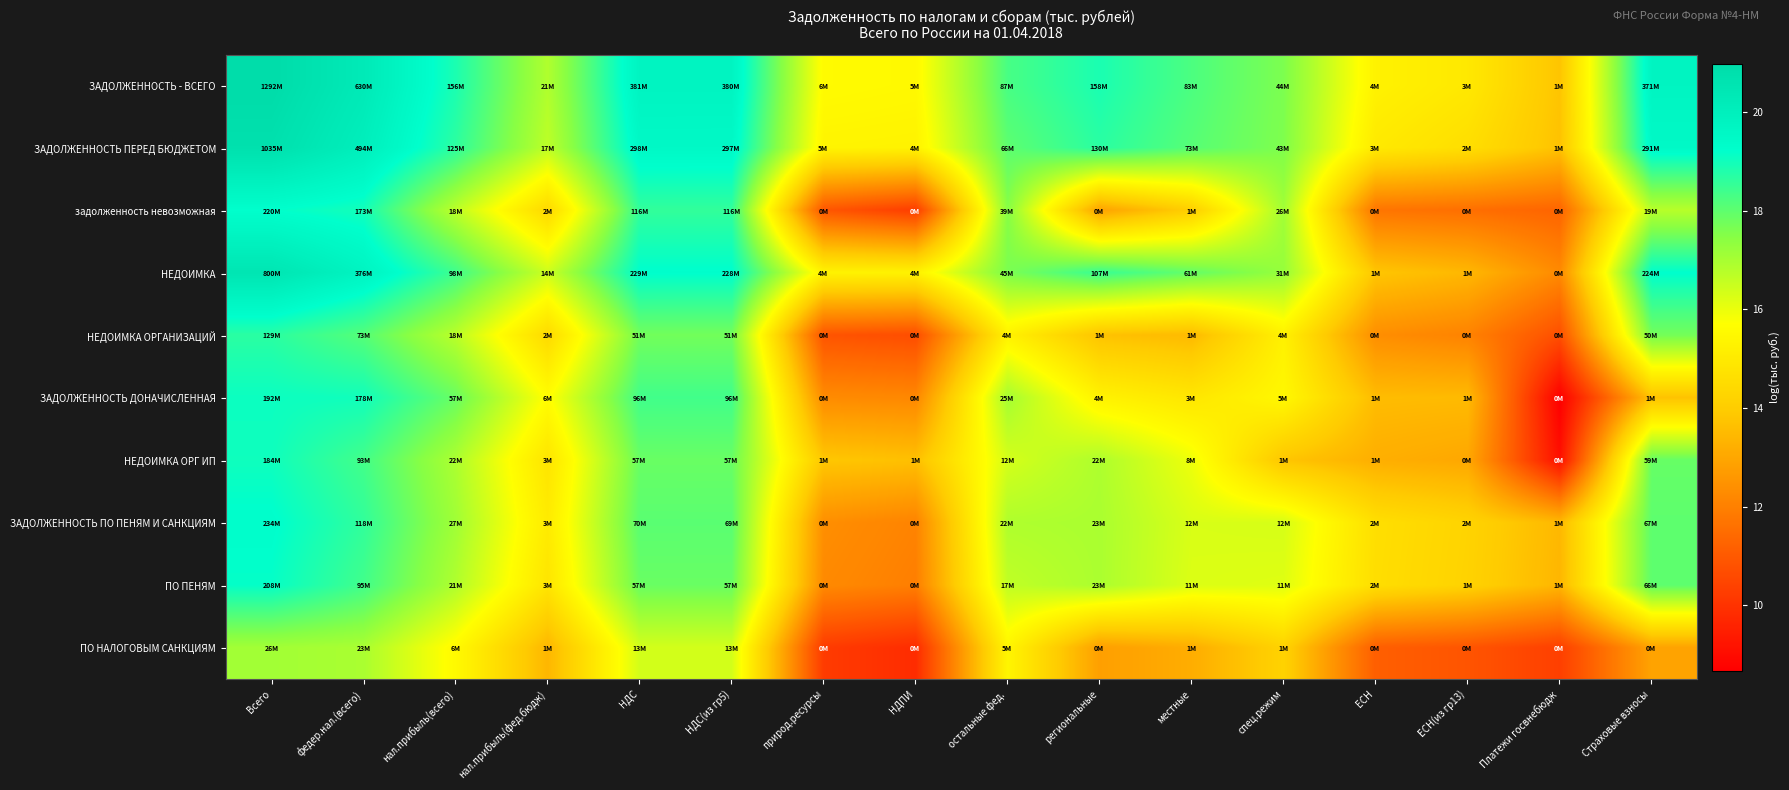

Reading left to right, extract all data points from this chart.

ЗАДОЛЖЕННОСТЬ - ВСЕГО: Всего=21.0	федер.нал.(всего)=20.3	нал.прибыль(всего)=18.9	нал.прибыль(фед.бюдж)=16.9	НДС=19.8	НДС(из гр5)=19.8	природ.ресурсы=15.6	НДПИ=15.5	остальные фед.=18.3	региональные=18.9	местные=18.2	спец.режим=17.6	ЕСН=15.3	ЕСН(из гр13)=14.9	Платежи госвнебюдж=13.8	Страховые взносы=19.7
ЗАДОЛЖЕННОСТЬ ПЕРЕД БЮДЖЕТОМ: Всего=20.8	федер.нал.(всего)=20.0	нал.прибыль(всего)=18.6	нал.прибыль(фед.бюдж)=16.7	НДС=19.5	НДС(из гр5)=19.5	природ.ресурсы=15.4	НДПИ=15.3	остальные фед.=18.0	региональные=18.7	местные=18.1	спец.режим=17.6	ЕСН=15.0	ЕСН(из гр13)=14.6	Платежи госвнебюдж=13.7	Страховые взносы=19.5
задолженность невозможная: Всего=19.2	федер.нал.(всего)=19.0	нал.прибыль(всего)=16.7	нал.прибыль(фед.бюдж)=14.4	НДС=18.6	НДС(из гр5)=18.6	природ.ресурсы=10.9	НДПИ=10.3	остальные фед.=17.5	региональные=12.9	местные=14.1	спец.режим=17.1	ЕСН=11.7	ЕСН(из гр13)=11.6	Платежи госвнебюдж=11.3	Страховые взносы=16.8
НЕДОИМКА: Всего=20.5	федер.нал.(всего)=19.7	нал.прибыль(всего)=18.4	нал.прибыль(фед.бюдж)=16.5	НДС=19.2	НДС(из гр5)=19.2	природ.ресурсы=15.3	НДПИ=15.3	остальные фед.=17.6	региональные=18.5	местные=17.9	спец.режим=17.2	ЕСН=13.8	ЕСН(из гр13)=13.4	Платежи госвнебюдж=12.3	Страховые взносы=19.2
НЕДОИМКА ОРГАНИЗАЦИЙ: Всего=18.7	федер.нал.(всего)=18.1	нал.прибыль(всего)=16.7	нал.прибыль(фед.бюдж)=14.5	НДС=17.7	НДС(из гр5)=17.7	природ.ресурсы=10.9	НДПИ=10.7	остальные фед.=15.3	региональные=13.7	местные=13.5	спец.режим=15.2	ЕСН=12.4	ЕСН(из гр13)=12.1	Платежи госвнебюдж=10.7	Страховые взносы=17.7
ЗАДОЛЖЕННОСТЬ ДОНАЧИСЛЕННАЯ: Всего=19.1	федер.нал.(всего)=19.0	нал.прибыль(всего)=17.9	нал.прибыль(фед.бюдж)=15.6	НДС=18.4	НДС(из гр5)=18.4	природ.ресурсы=12.3	НДПИ=12.2	остальные фед.=17.0	региональные=15.3	местные=14.9	спец.режим=15.5	ЕСН=13.5	ЕСН(из гр13)=13.5	Платежи госвнебюдж=8.7	Страховые взносы=13.7
НЕДОИМКА ОРГ ИП: Всего=19.0	федер.нал.(всего)=18.3	нал.прибыль(всего)=16.9	нал.прибыль(фед.бюдж)=14.8	НДС=17.9	НДС(из гр5)=17.9	природ.ресурсы=13.8	НДПИ=13.6	остальные фед.=16.3	региональные=16.9	местные=15.9	спец.режим=13.8	ЕСН=13.2	ЕСН(из гр13)=13.0	Платежи госвнебюдж=9.1	Страховые взносы=17.9
ЗАДОЛЖЕННОСТЬ ПО ПЕНЯМ И САНКЦИЯМ: Всего=19.3	федер.нал.(всего)=18.6	нал.прибыль(всего)=17.1	нал.прибыль(фед.бюдж)=15.0	НДС=18.1	НДС(из гр5)=18.1	природ.ресурсы=12.4	НДПИ=12.1	остальные фед.=16.9	региональные=16.9	местные=16.3	спец.режим=16.3	ЕСН=14.6	ЕСН(из гр13)=14.2	Платежи госвнебюдж=13.4	Страховые взносы=18.0
ПО ПЕНЯМ: Всего=19.2	федер.нал.(всего)=18.4	нал.прибыль(всего)=16.9	нал.прибыль(фед.бюдж)=14.8	НДС=17.9	НДС(из гр5)=17.9	природ.ресурсы=12.2	НДПИ=12.0	остальные фед.=16.6	региональные=16.9	местные=16.2	спец.режим=16.2	ЕСН=14.6	ЕСН(из гр13)=14.2	Платежи госвнебюдж=13.4	Страховые взносы=18.0
ПО НАЛОГОВЫМ САНКЦИЯМ: Всего=17.1	федер.нал.(всего)=17.0	нал.прибыль(всего)=15.5	нал.прибыль(фед.бюдж)=13.4	НДС=16.4	НДС(из гр5)=16.4	природ.ресурсы=10.2	НДПИ=9.8	остальные фед.=15.4	региональные=12.8	местные=13.2	спец.режим=14.2	ЕСН=11.1	ЕСН(из гр13)=10.9	Платежи госвнебюдж=10.3	Страховые взносы=12.9